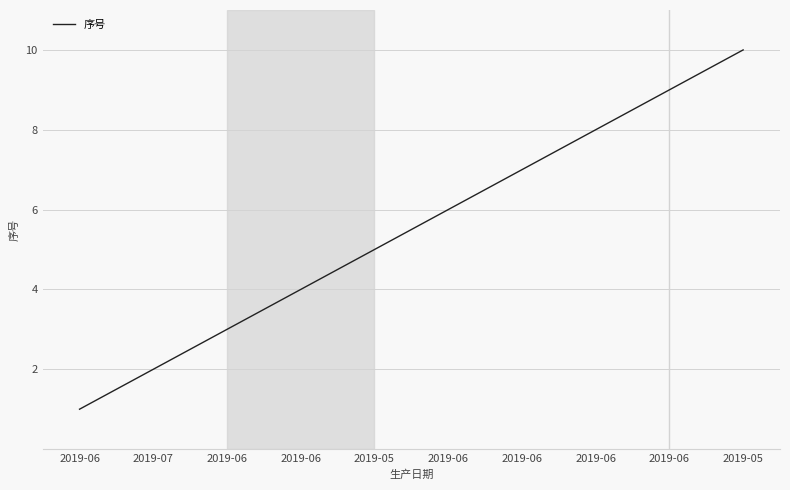

List the labels in order of value, smallest first.

2019-06, 2019-07, 2019-06, 2019-06, 2019-05, 2019-06, 2019-06, 2019-06, 2019-06, 2019-05